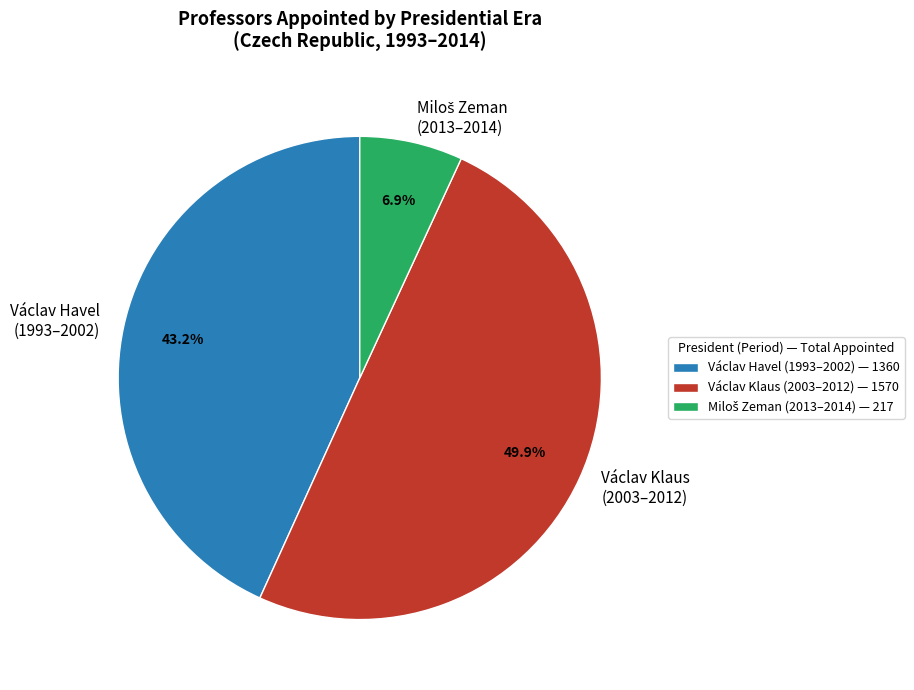

Does Václav Havel (1993–2002) represent more than half of the total?

No